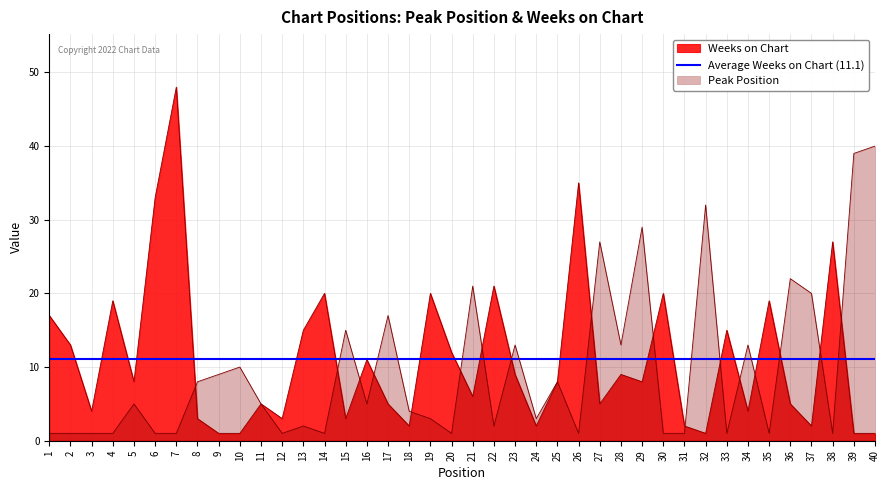

What is the value of the Weeks on Chart point at the 35th from the left?

19